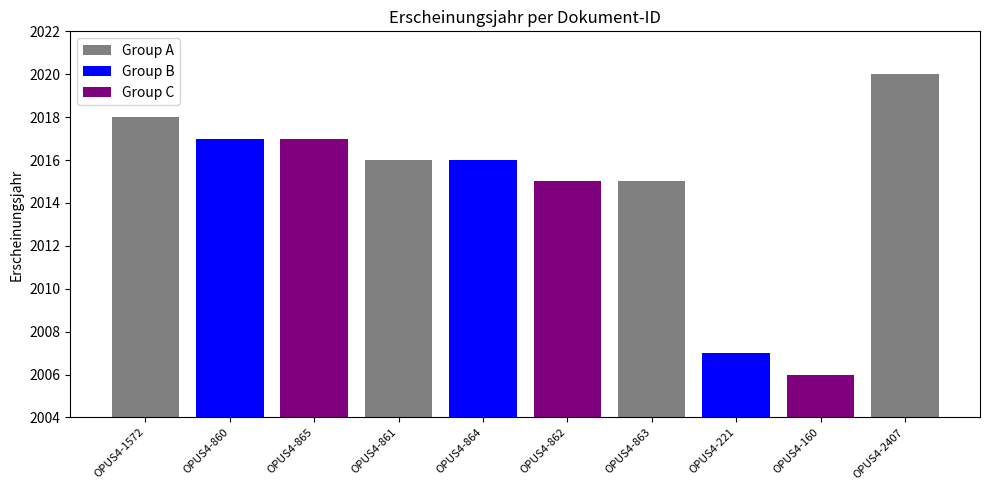

What is the difference between the maximum and minimum values?

14